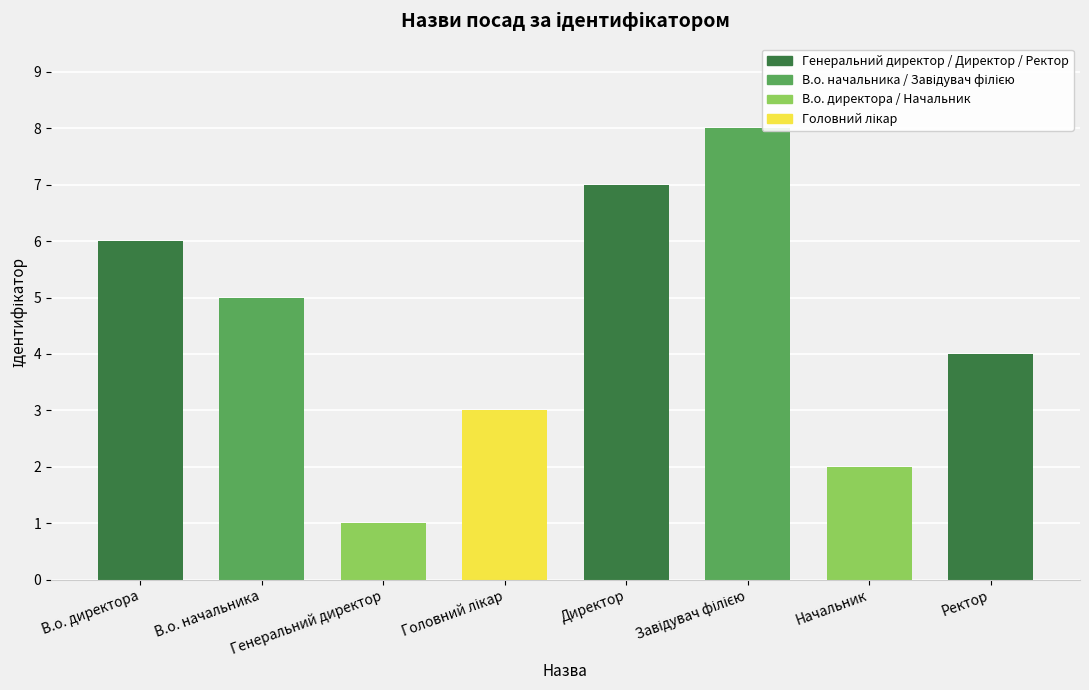

Are the bars horizontal?

No